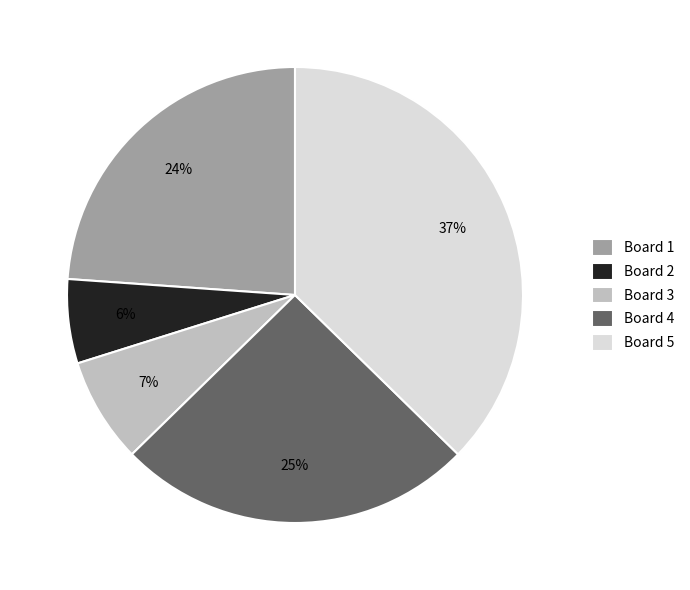

To the nearest percent, what is the difference between the Board 5 and Board 2 slice percentages?

31%